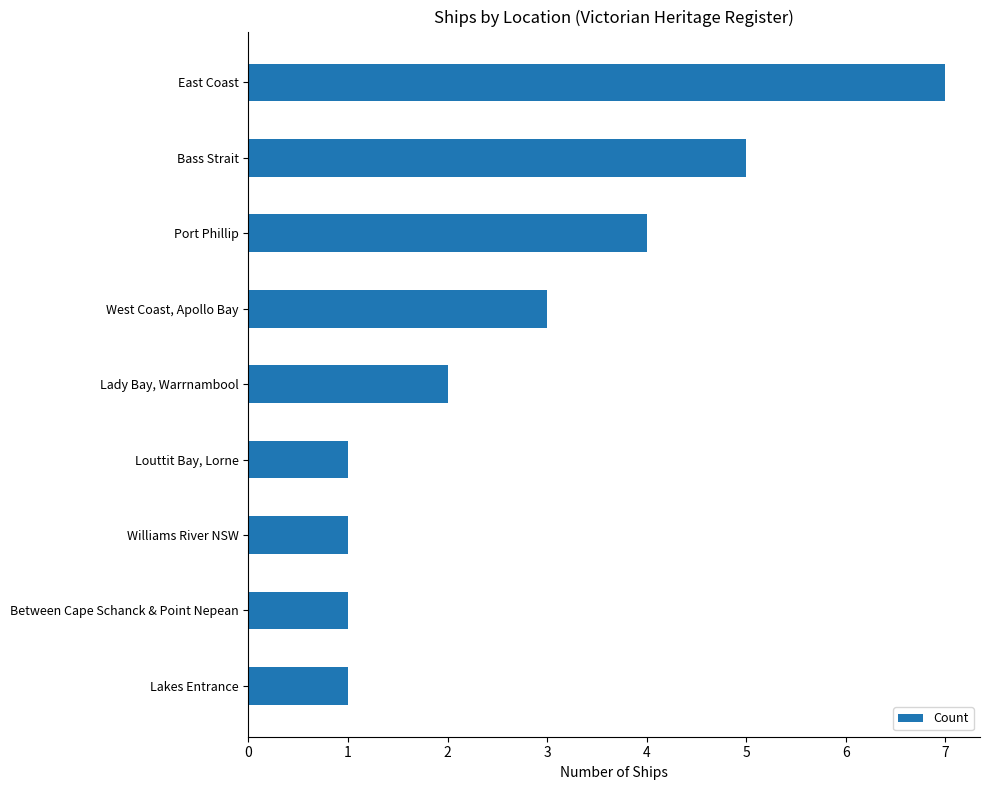

What is the sum of all values?

25